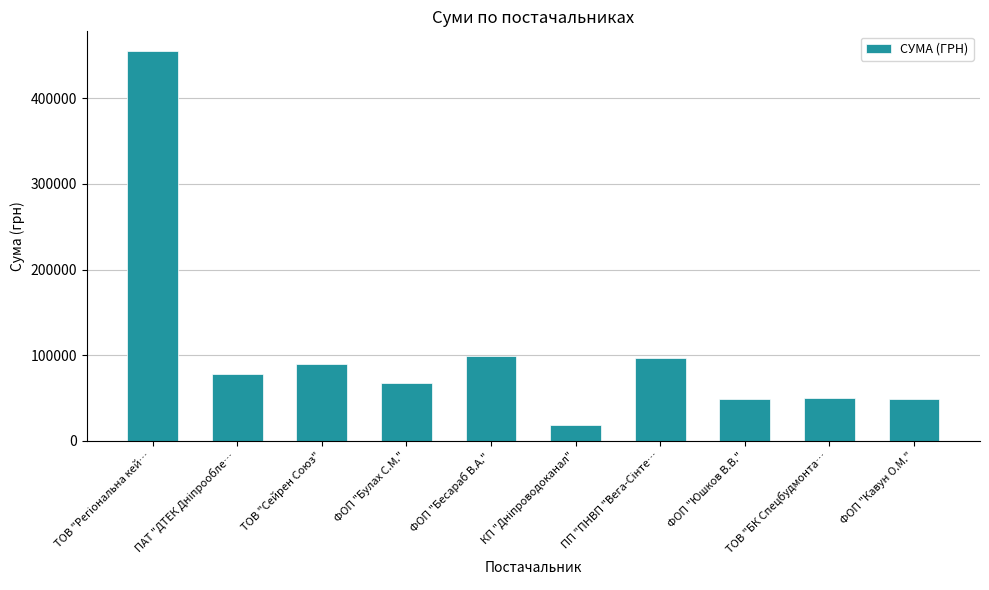

What is the value of the 10th bar from the left?

48487.0